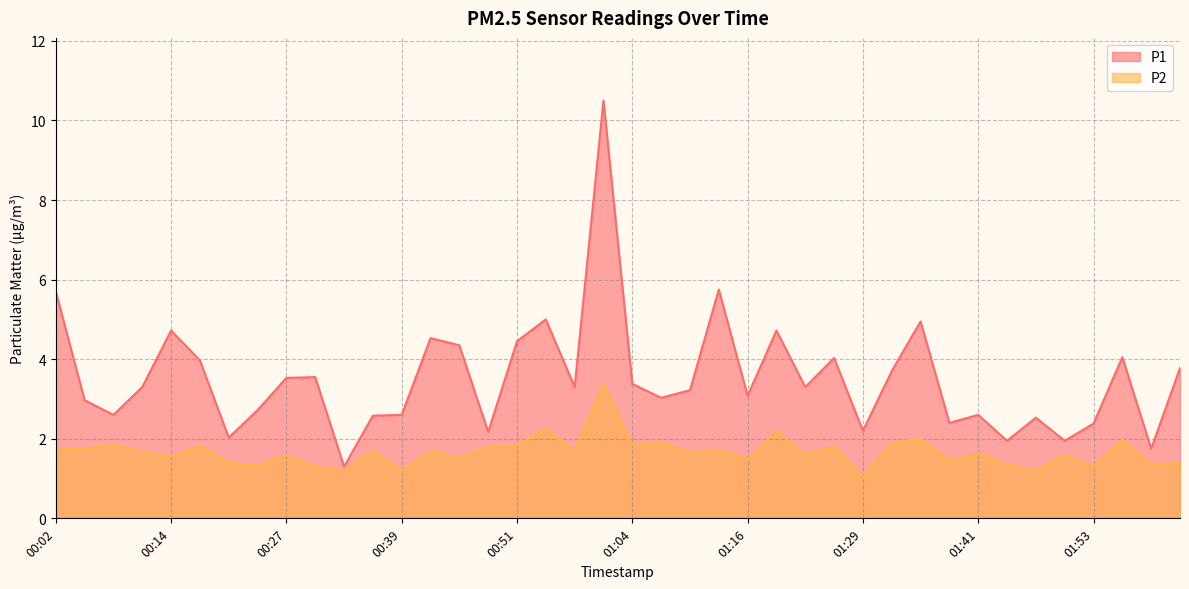

At 01:50, list the series in order from smallest to largest.

P2, P1